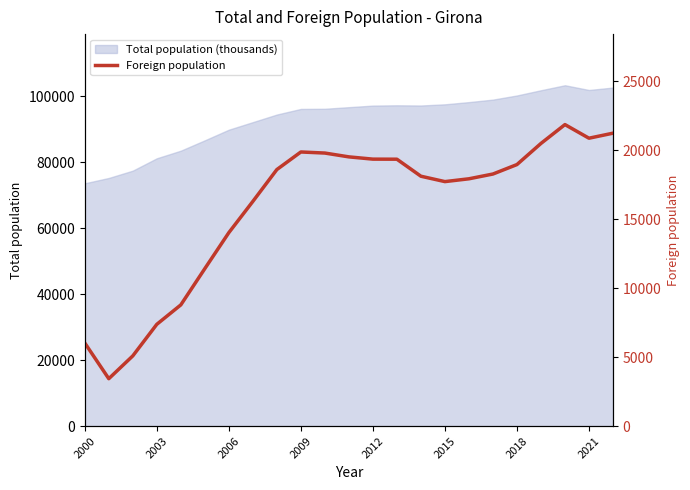

What is the lowest value of the Total population (thousands) series?

73637